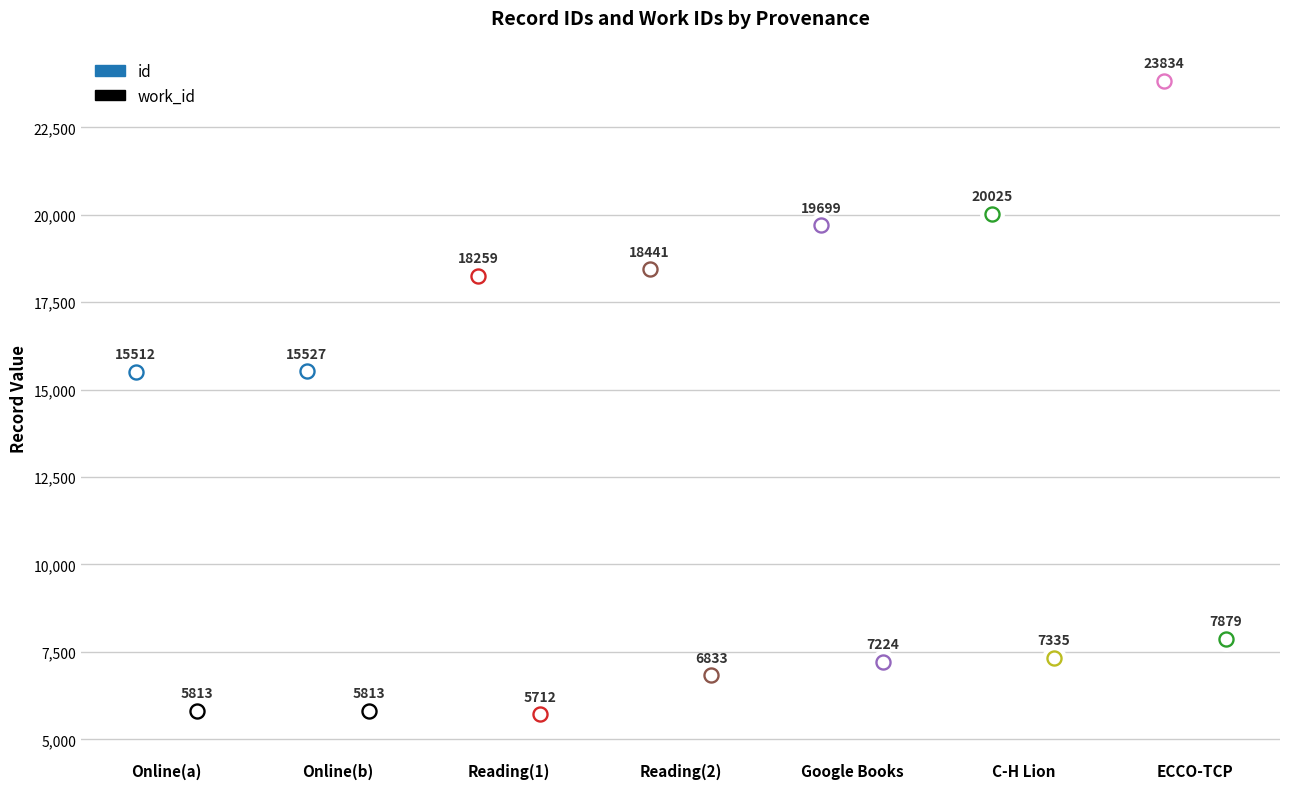

Which series contains the highest Y value?

id